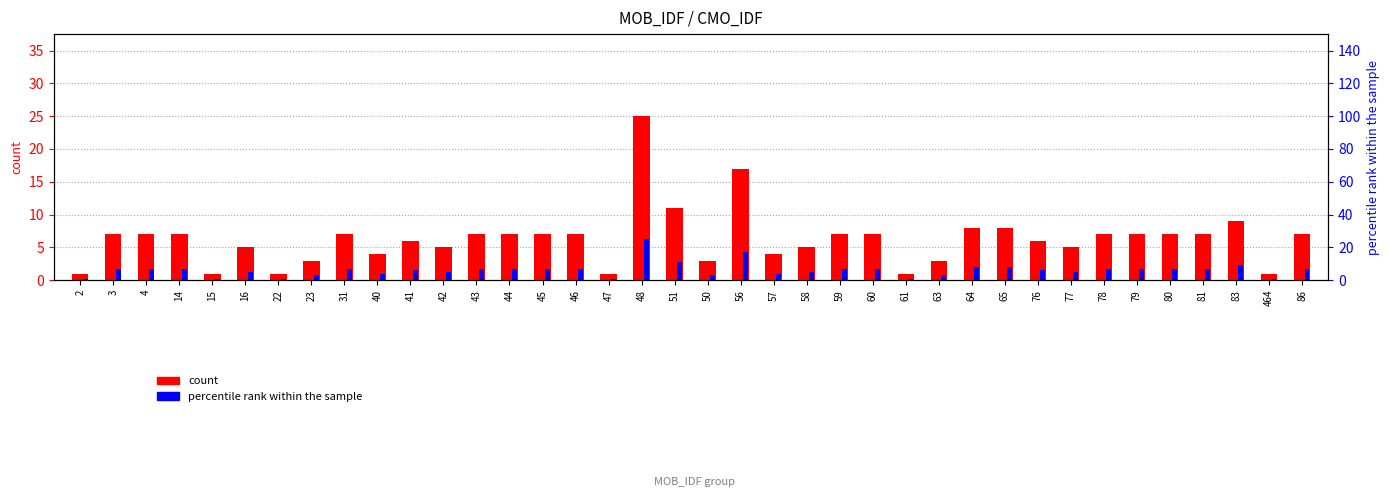

Rank the categories by count value from highest to lowest.

48, 56, 51, 83, 64, 65, 3, 4, 14, 31, 43, 44, 45, 46, 59, 60, 78, 79, 80, 81, 86, 41, 76, 16, 42, 58, 77, 40, 57, 23, 50, 63, 2, 15, 22, 47, 61, 464